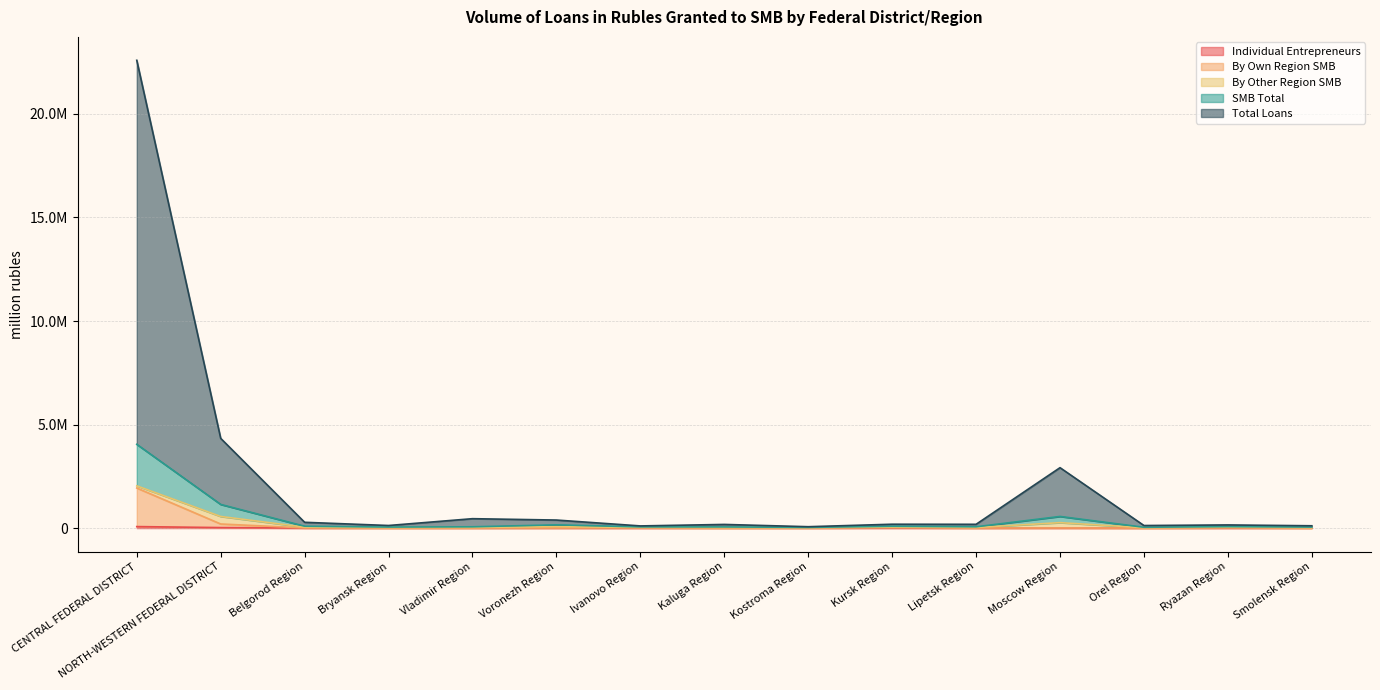

What is the maximum value shown in the chart?

22589192